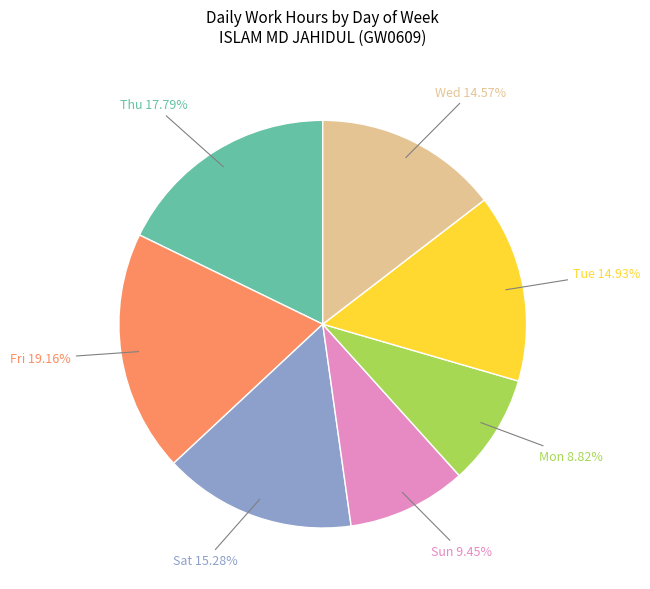

Is there any slice that represents more than half of the pie?

No